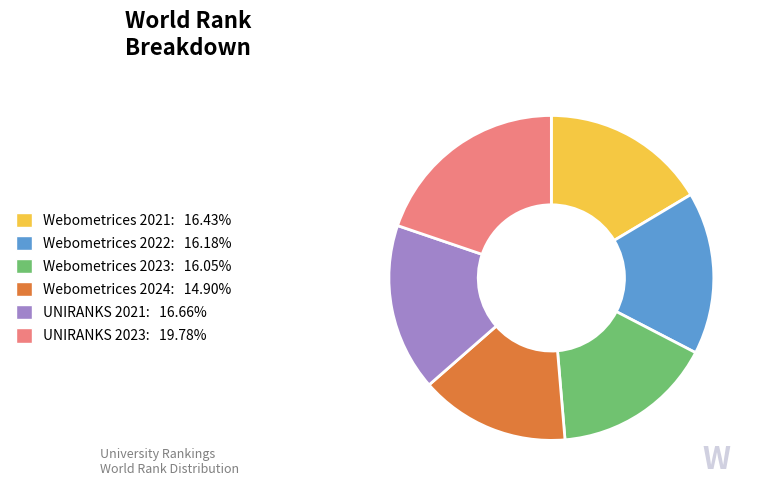

Does any single category account for the majority?

No